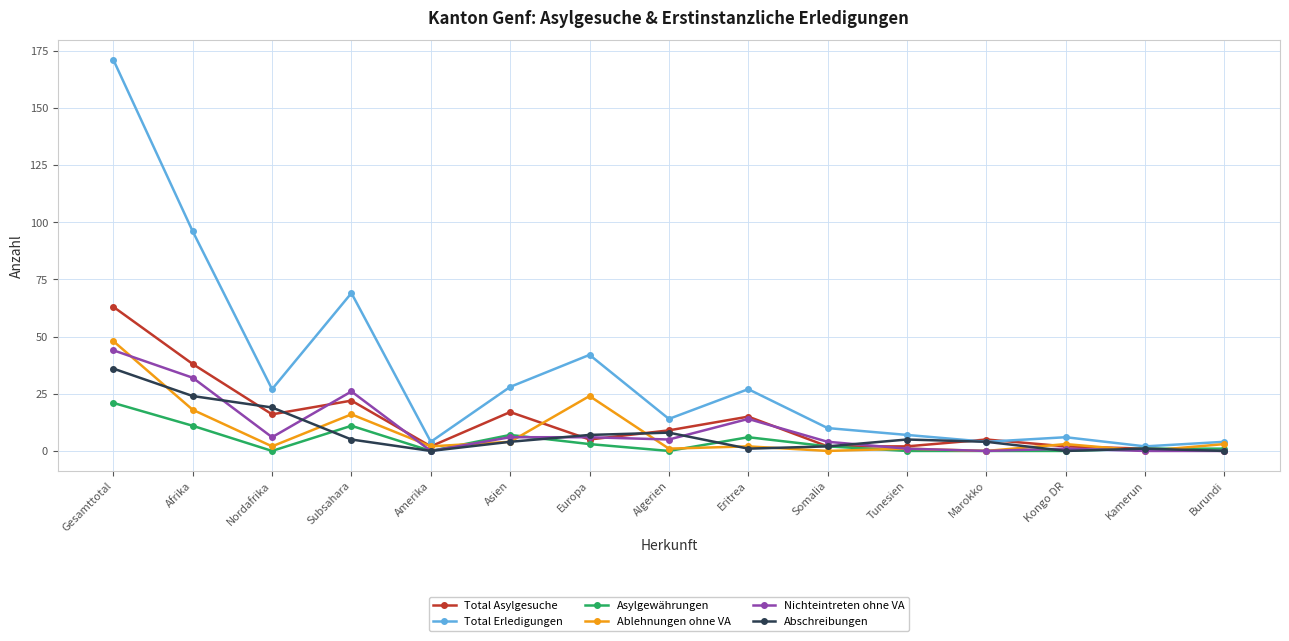

Is it true that Nichteintreten ohne VA equals 6 at Asien?

True